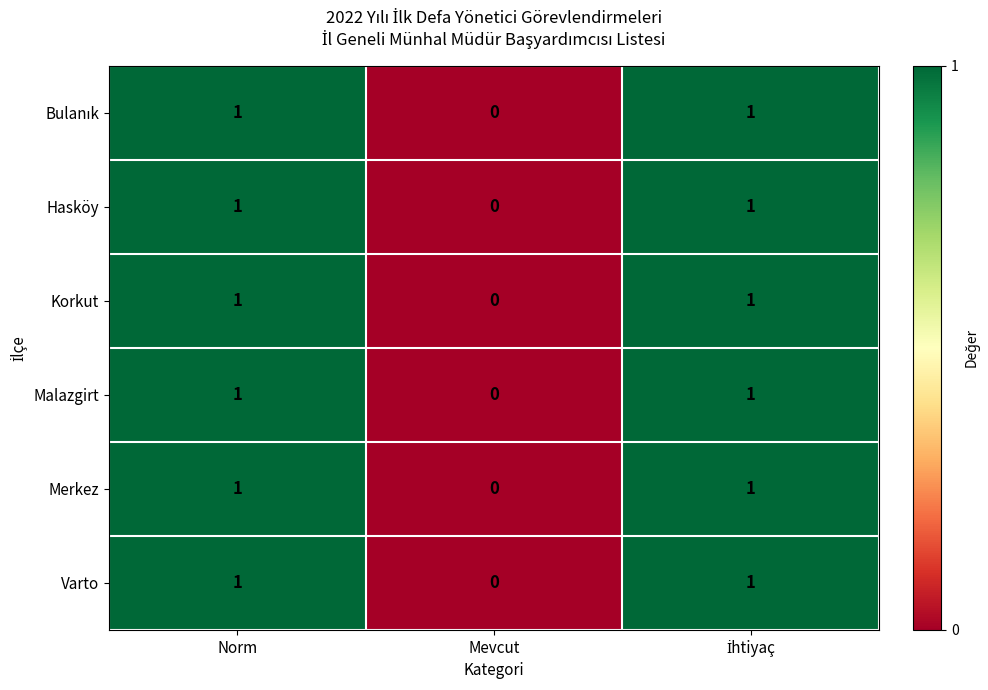

At which label does Korkut reach its minimum?

Mevcut